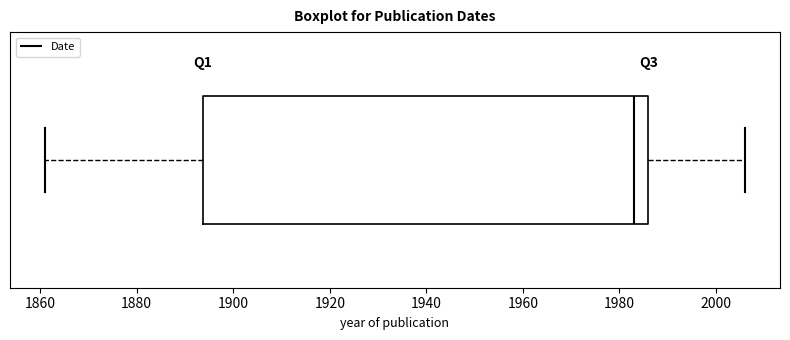

Transcribe this box plot: give where the median line is, the range the box spans, and where the two whiskers end, as read against the x-axis. The values are not printed on the chart, so give them approximately, as read against the axis.

median 1984, box 1894 to 1986, whiskers 1862 to 2006